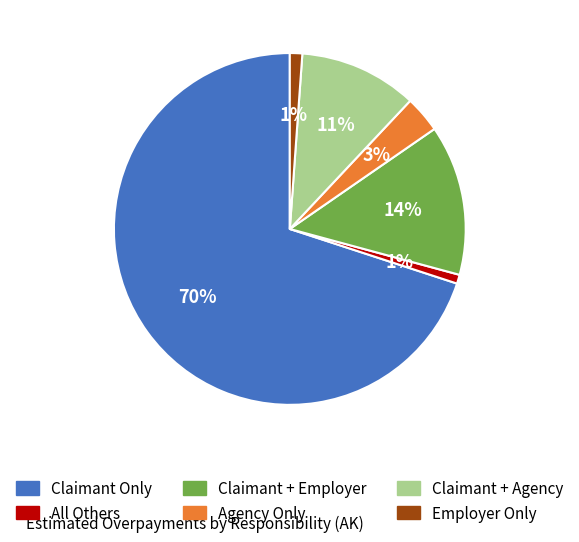

What percentage is the Claimant Only slice, to the nearest percent?

70%